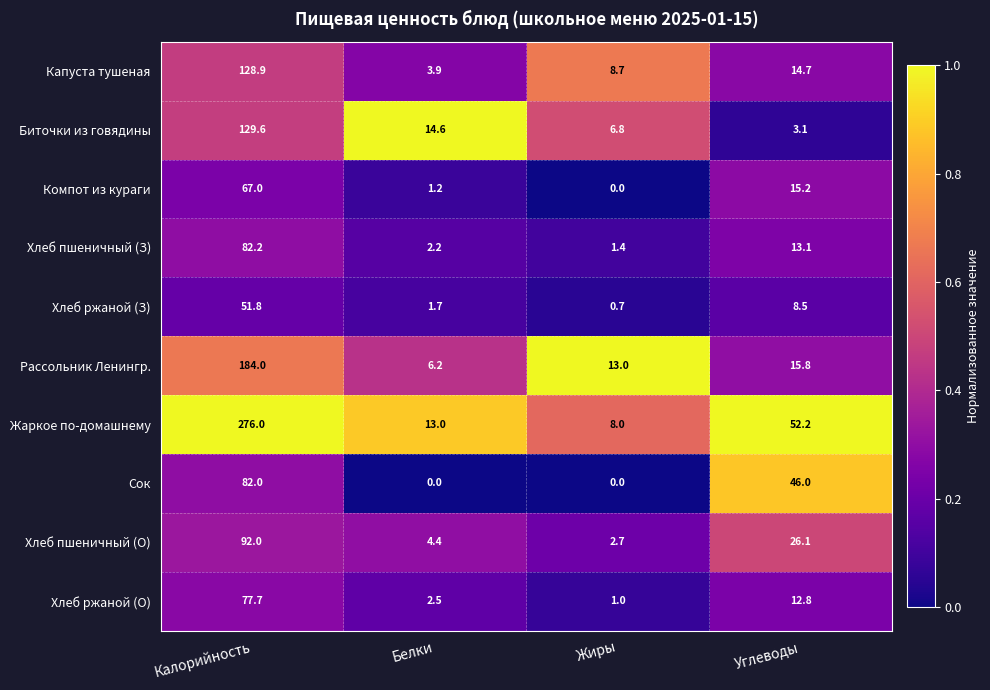

What is the maximum value for Сок?

82.0